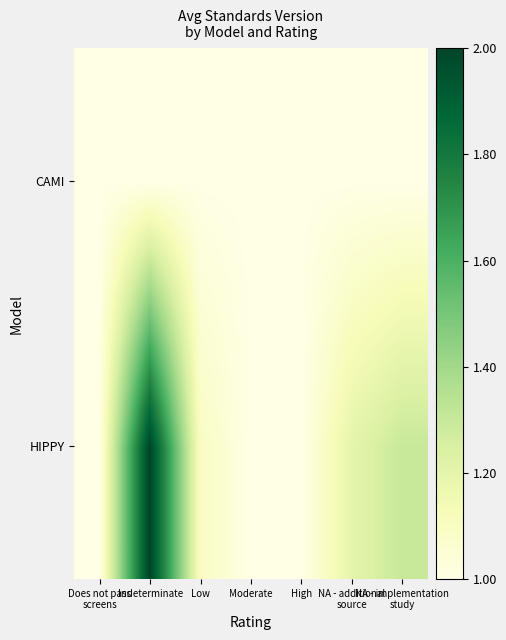

Which series has the largest total across all categories?

HIPPY